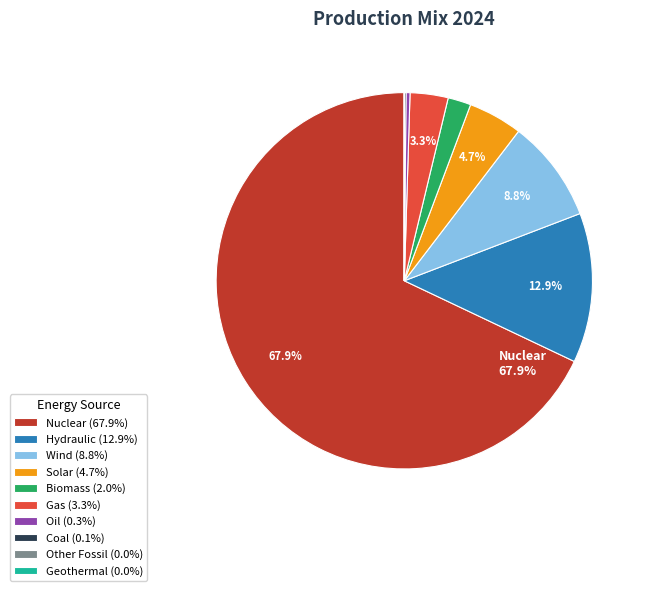

To the nearest percent, what is the difference between the largest and smallest slice percentages?

68%